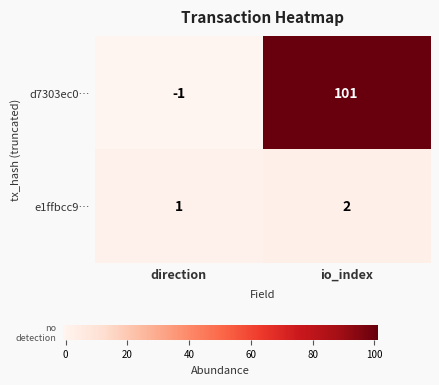

True or false: e1ffbcc9… has a value of 1 at direction.

True